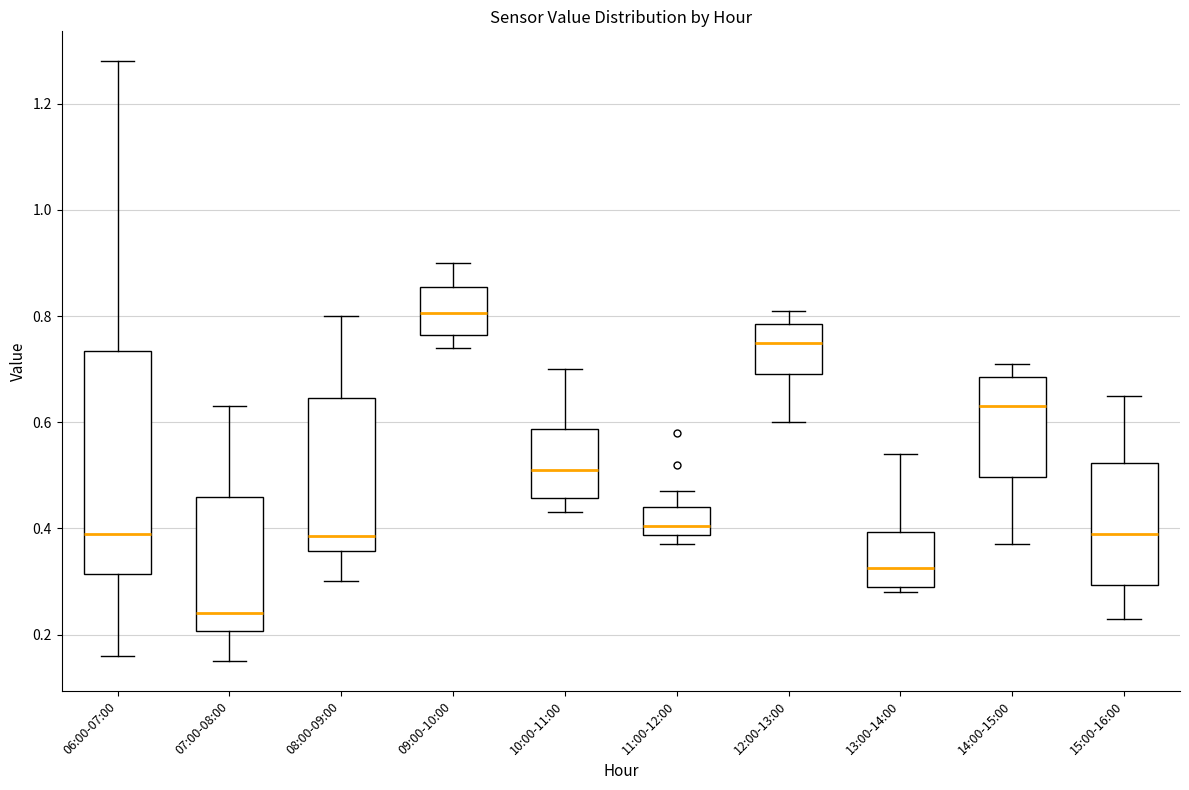

Where does the upper whisker of the box for 13:00-14:00 end on the y-axis? The values are not printed on the chart, so give them approximately, as read against the axis.

0.54